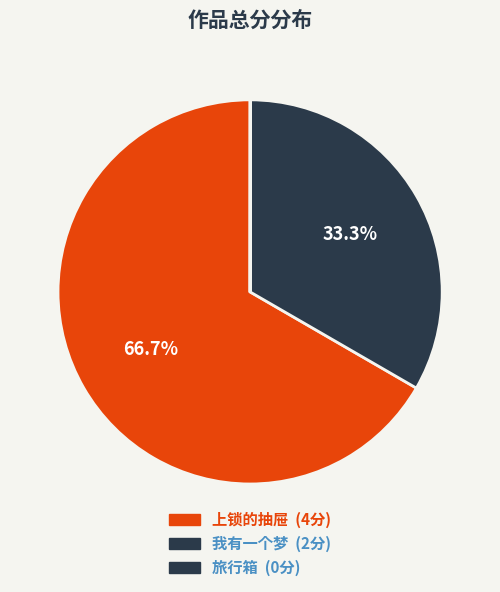

Which slice is the largest?

上锁的抽屉